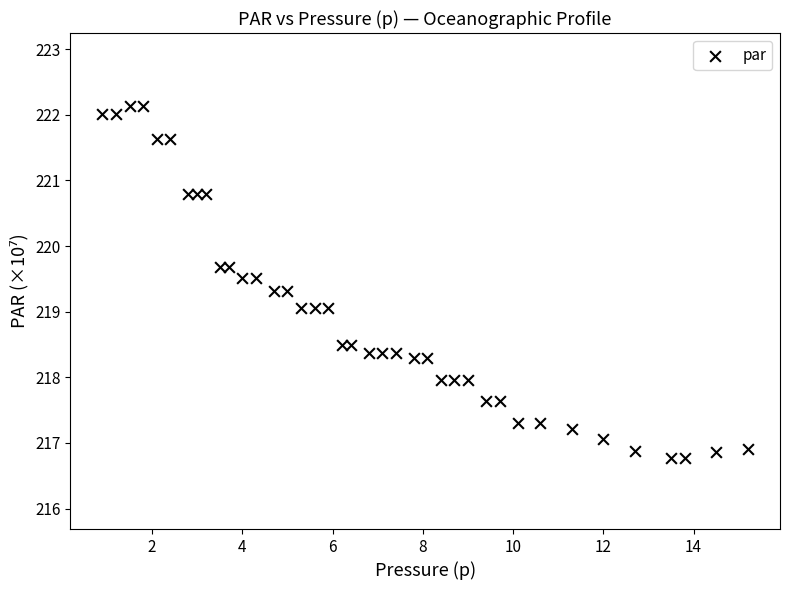

What is the range of X values (max minus min)?

14.3